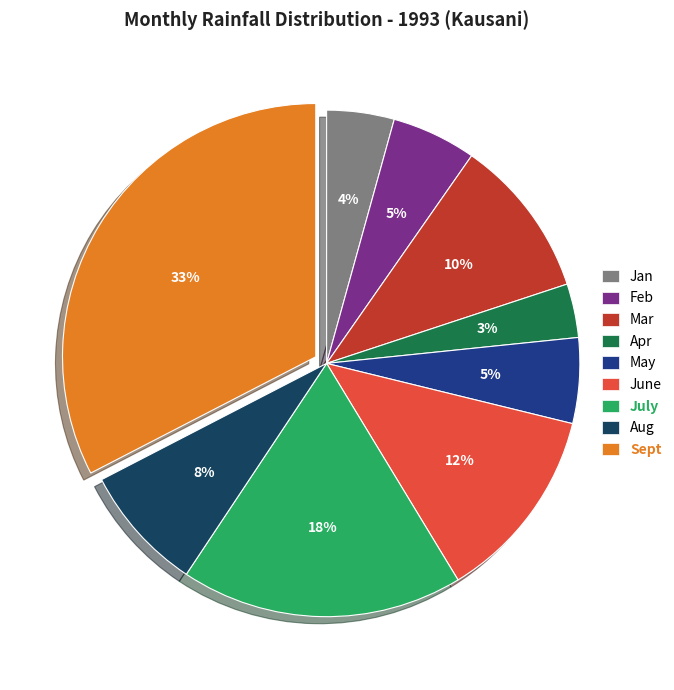

Does June represent more than half of the total?

No